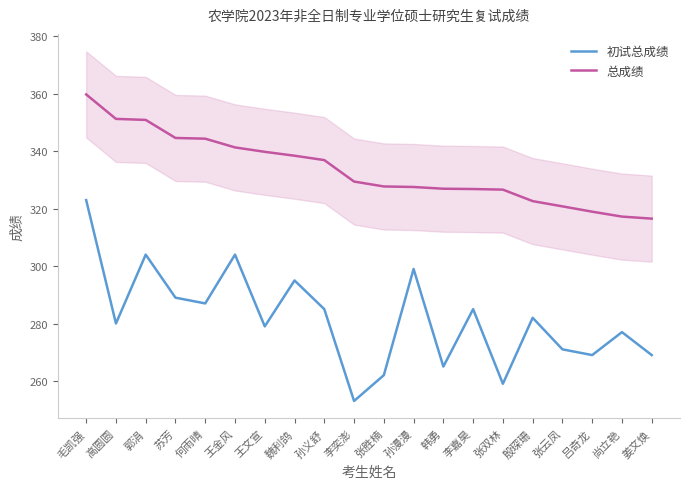

What is the average value of the 初试总成绩 series?

281.9